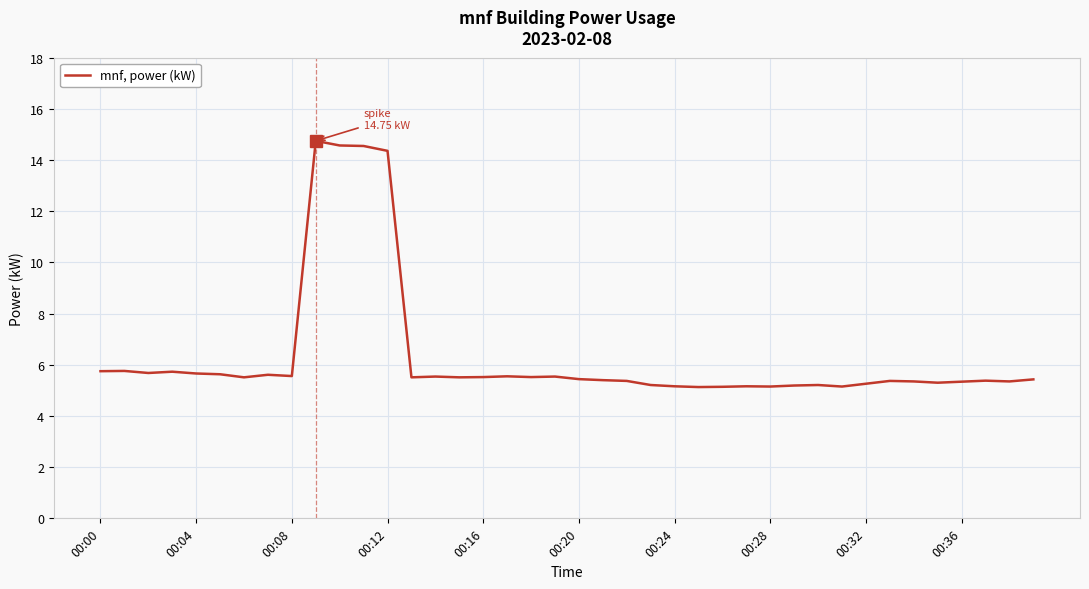

What is the maximum value shown in the chart?

14.8